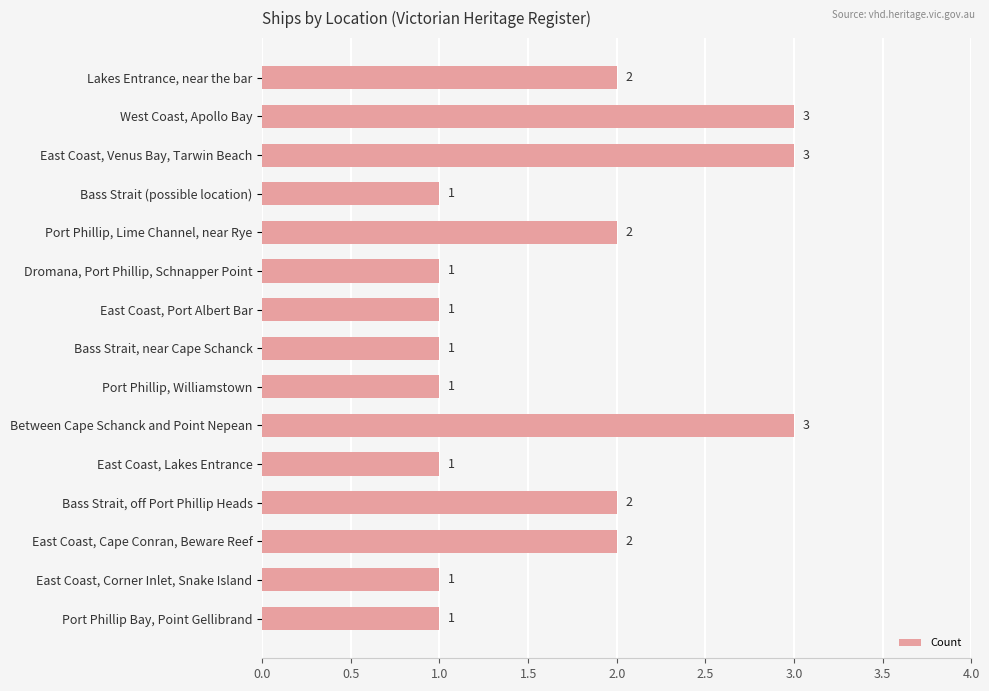

How many data points are above 1?

7